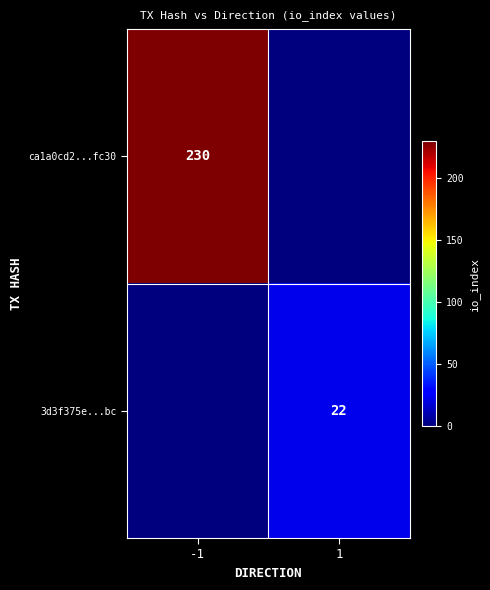

How many data points does each series have?

2